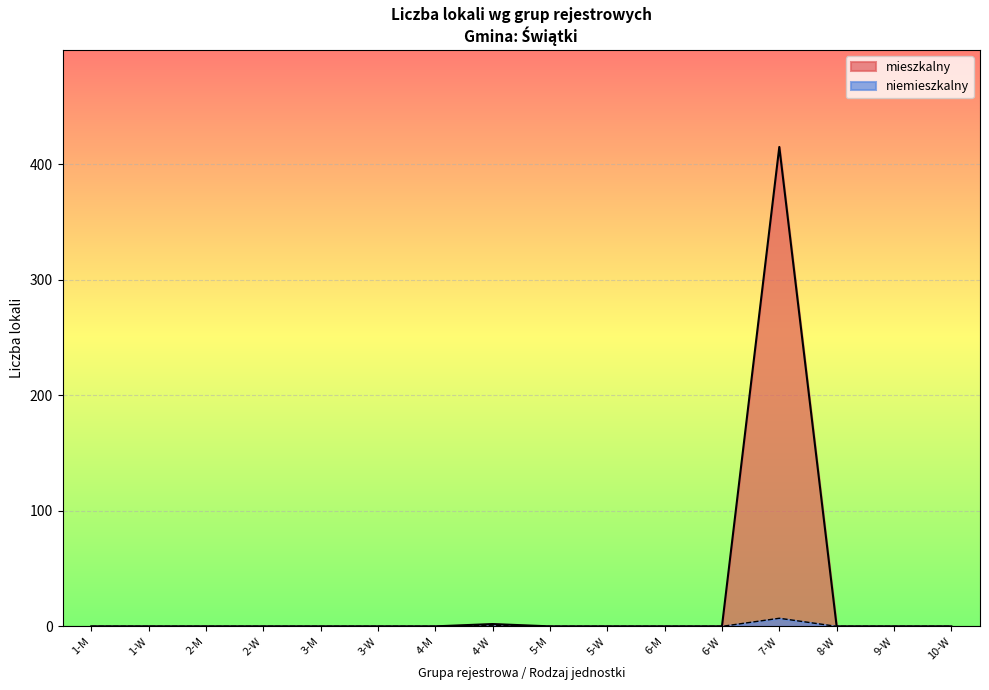

What is the difference between the maximum and second lowest values in the mieszkalny series?

415